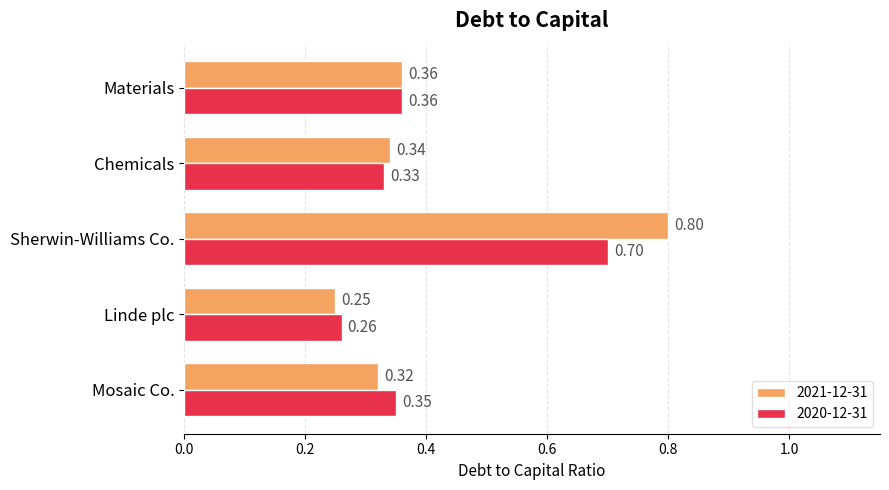

What is the maximum value for 2020-12-31?

0.7